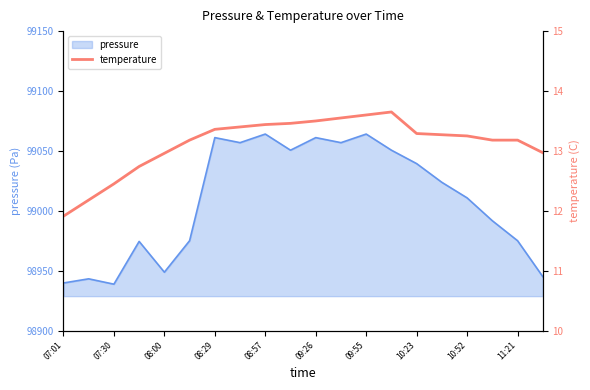

True or false: the data has more than 0 interior local peaks.

True